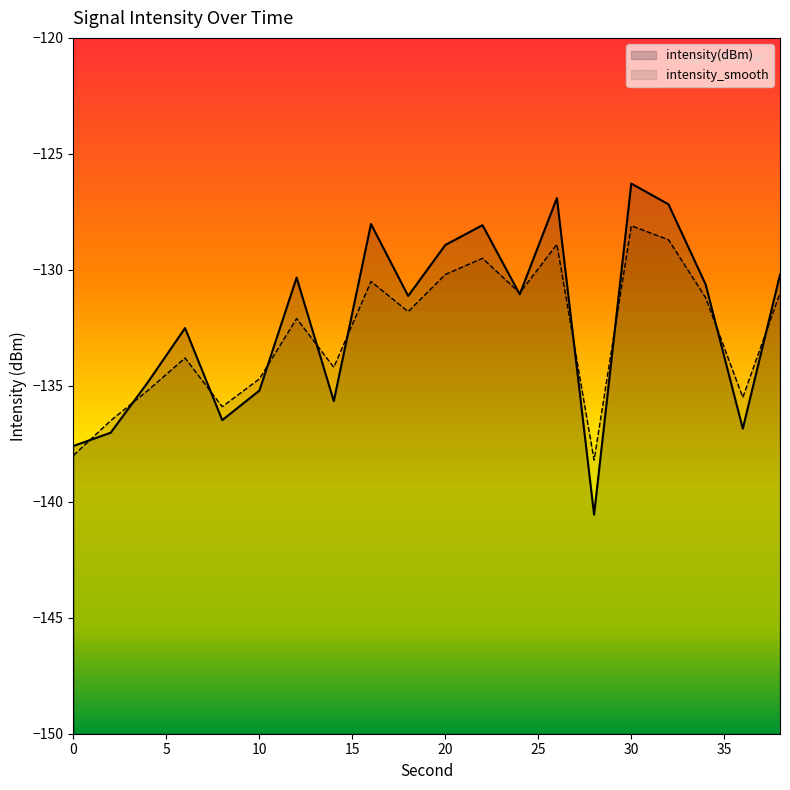

What is the sum of the intensity(dBm) values at 2 and 28?

-277.6